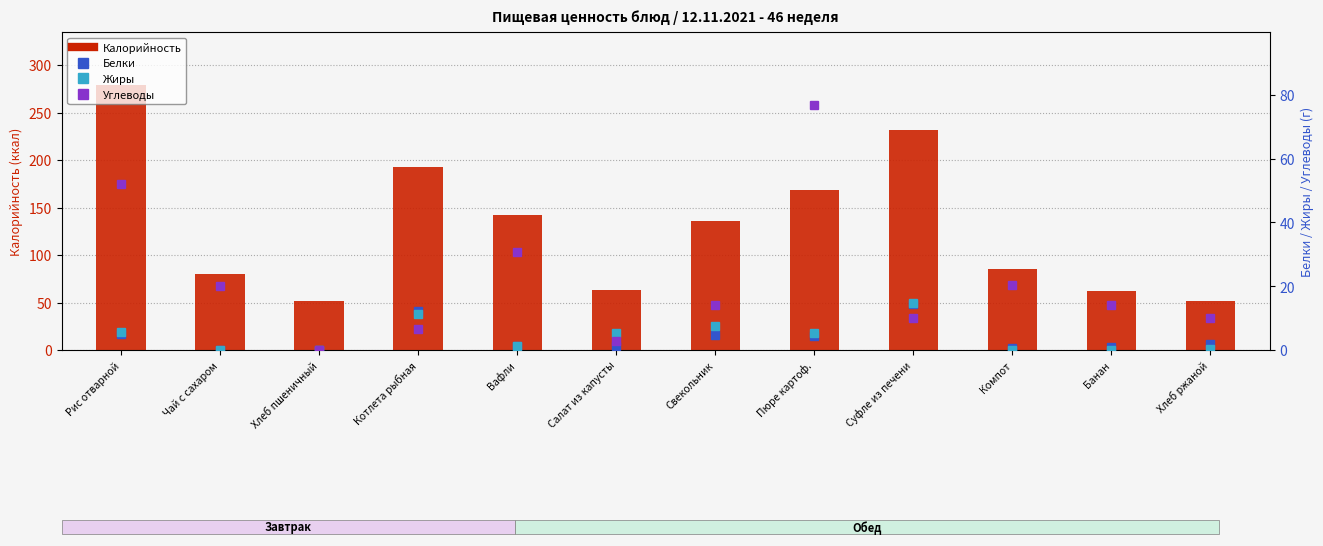

Rank the series by their maximum value, from lowest to highest.

Белки, Жиры, Углеводы, Калорийность